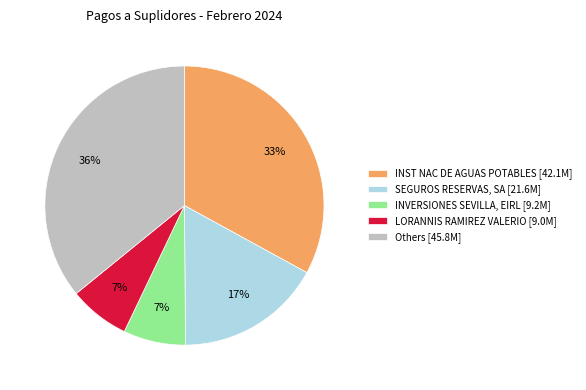

To the nearest percent, what percentage of the pie is INST NAC DE AGUAS POTABLES [42.1M]?

33%